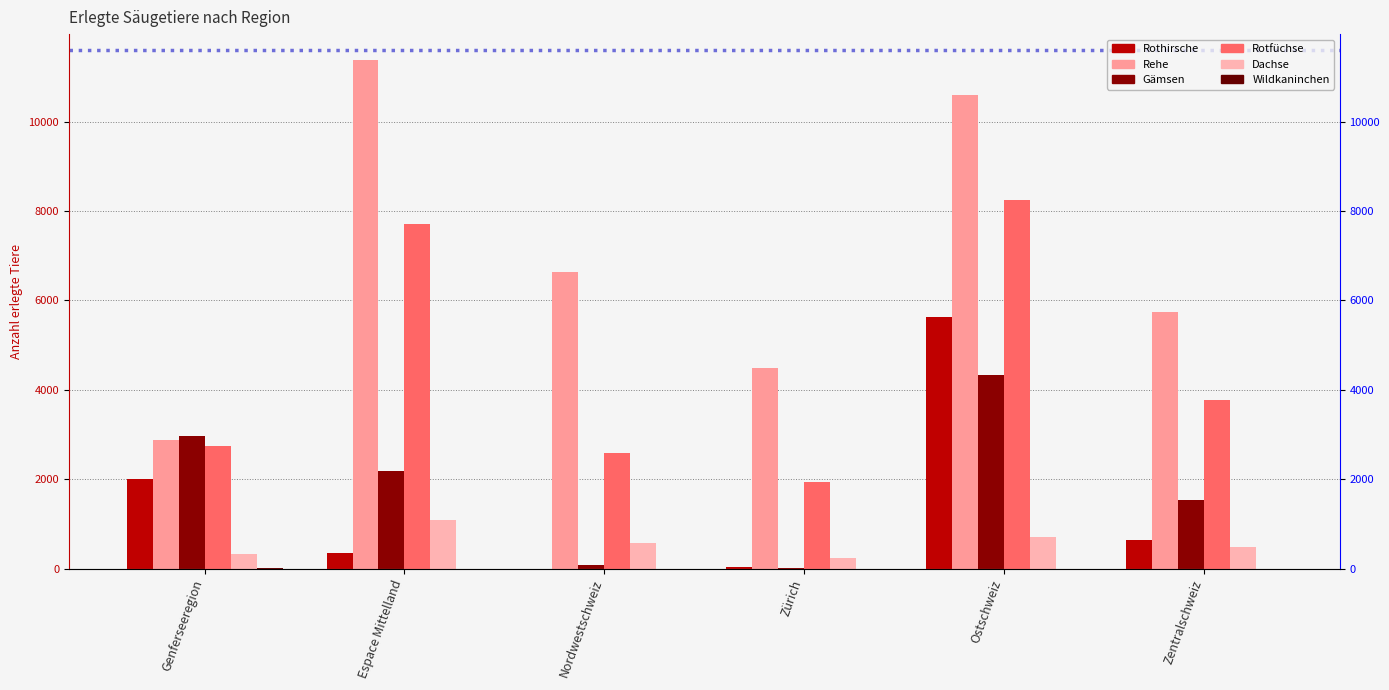

What are all the series names shown in the legend?

Rothirsche, Rehe, Gämsen, Rotfüchse, Dachse, Wildkaninchen